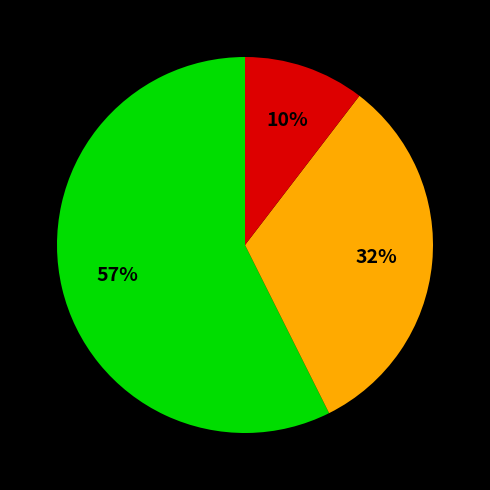

To the nearest percent, what is the difference between the largest and smallest slice percentages?

47%